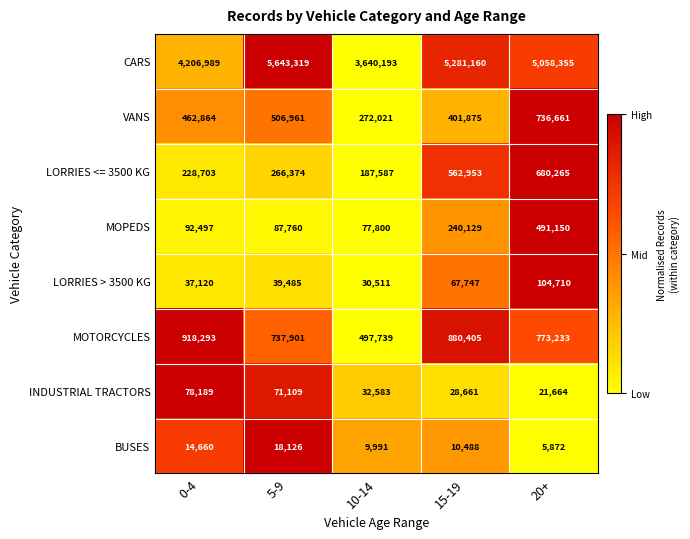

Rank the categories by CARS value from highest to lowest.

5-9, 15-19, 20+, 0-4, 10-14